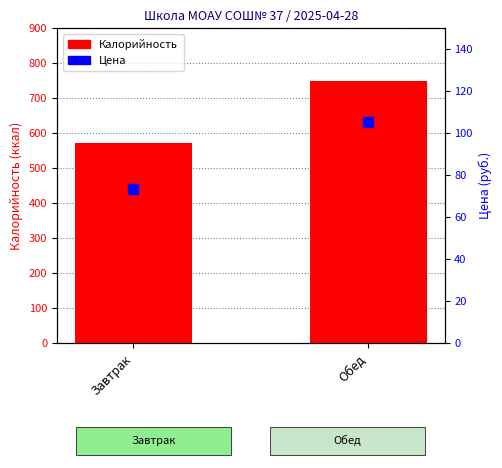

At which category is the sum across all series the highest?

Обед